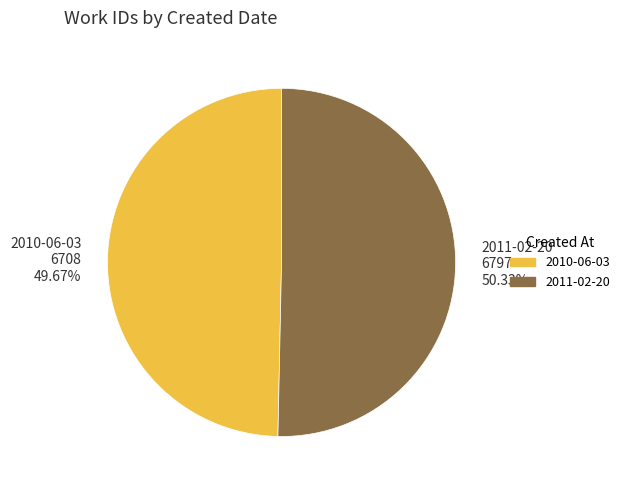

True or false: 2010-06-03 accounts for 50% of the total.

True